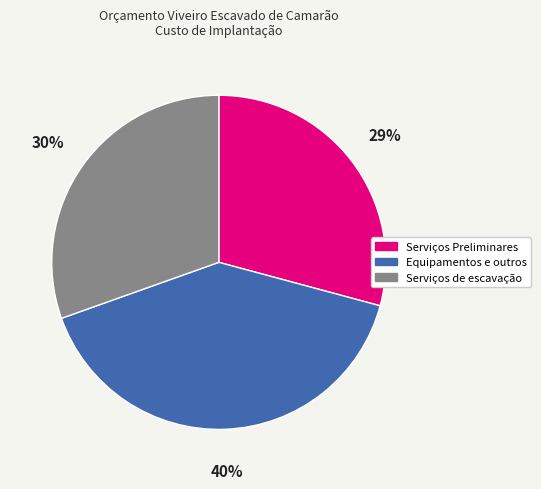

Which slice is the largest?

Equipamentos e outros